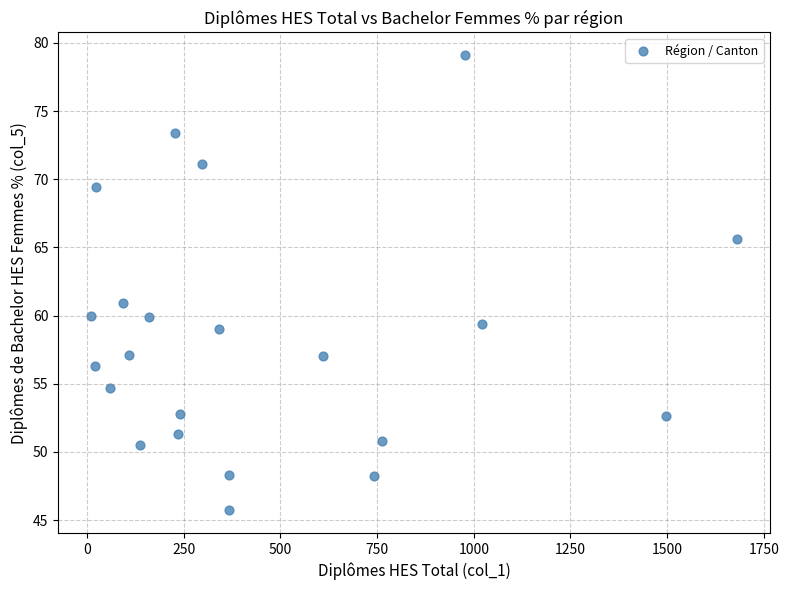

What is the range of X values (max minus min)?

1673.0